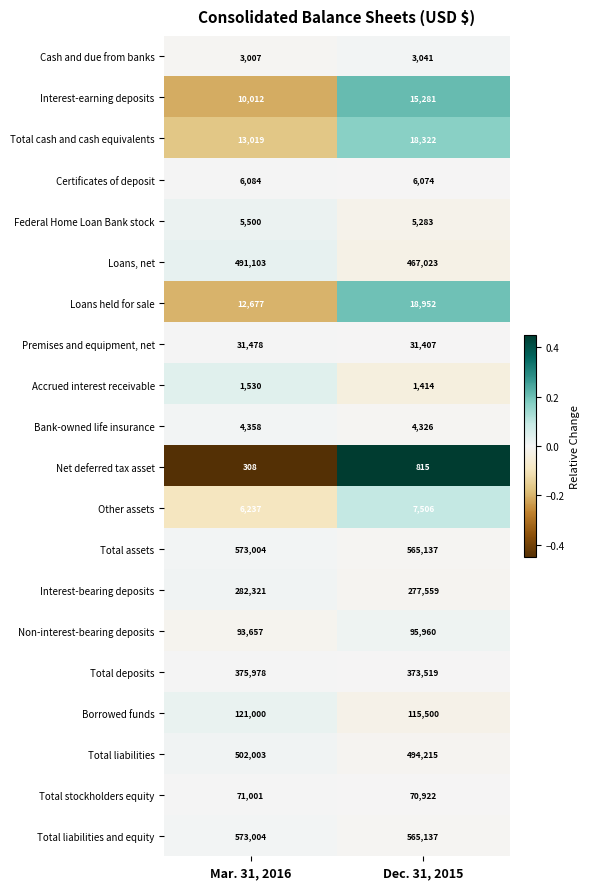

What is the greatest value displayed?

573004